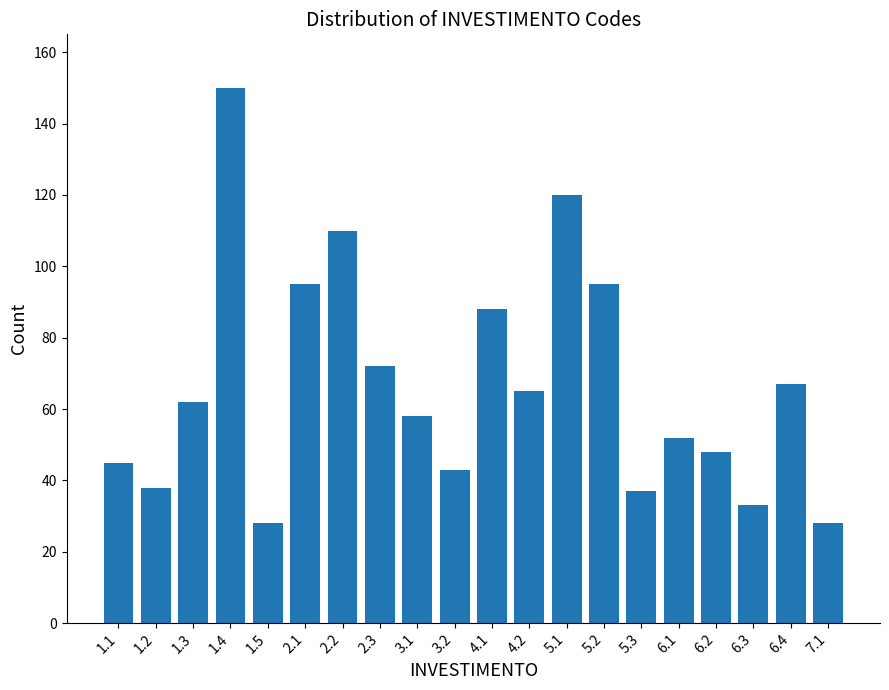

Reading left to right, list all the values displayed in this chart.

45	38	62	150	28	95	110	72	58	43	88	65	120	95	37	52	48	33	67	28